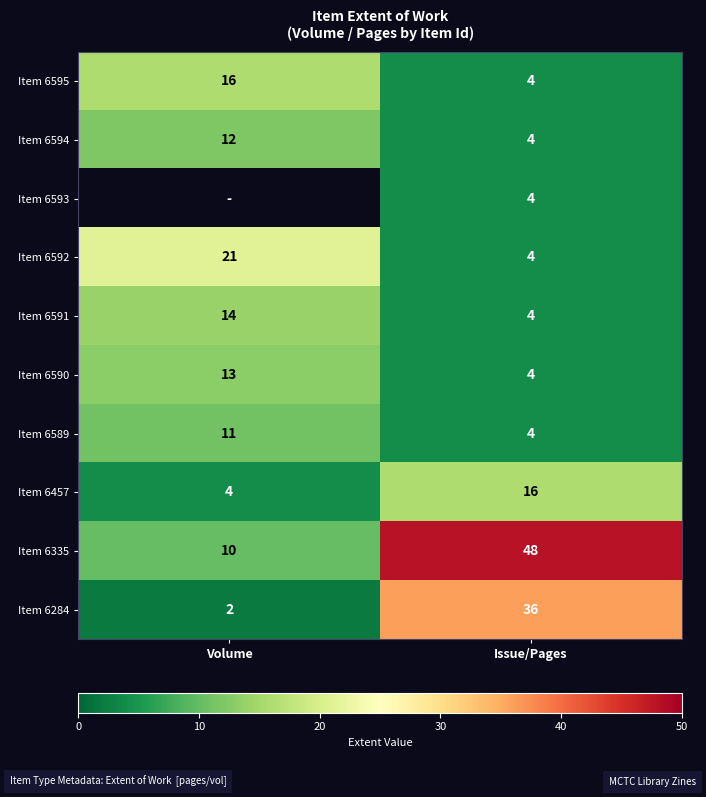

What is the smallest value displayed?

2.0